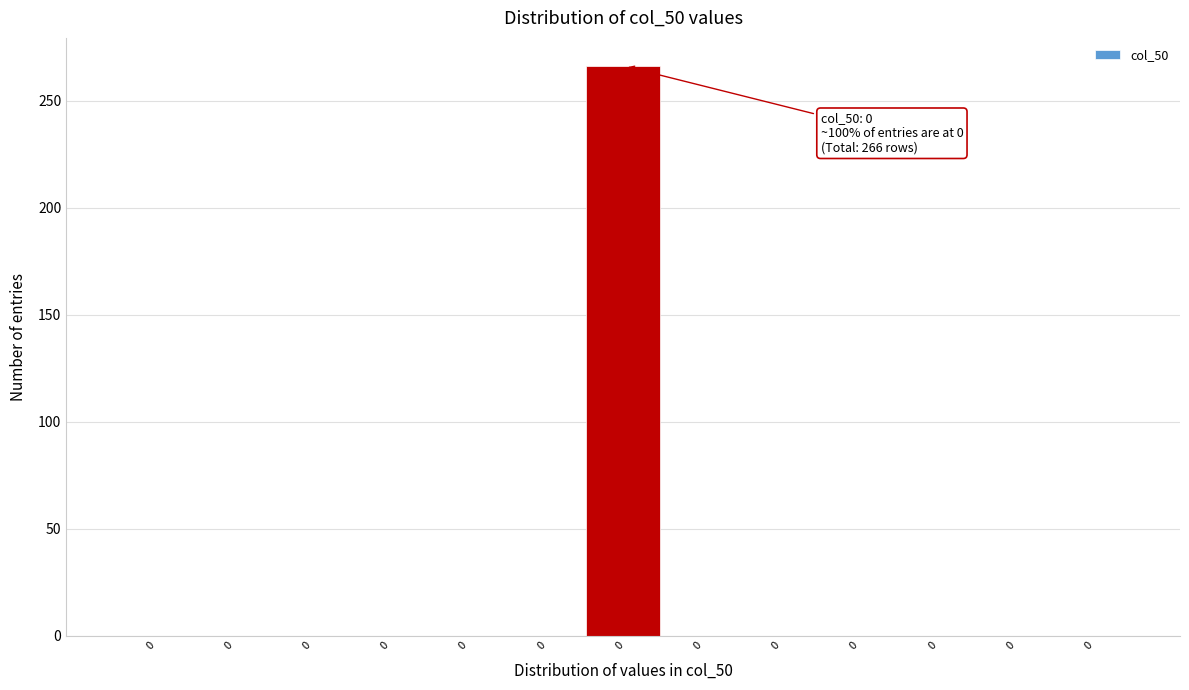

How many categories are shown in the chart?

13